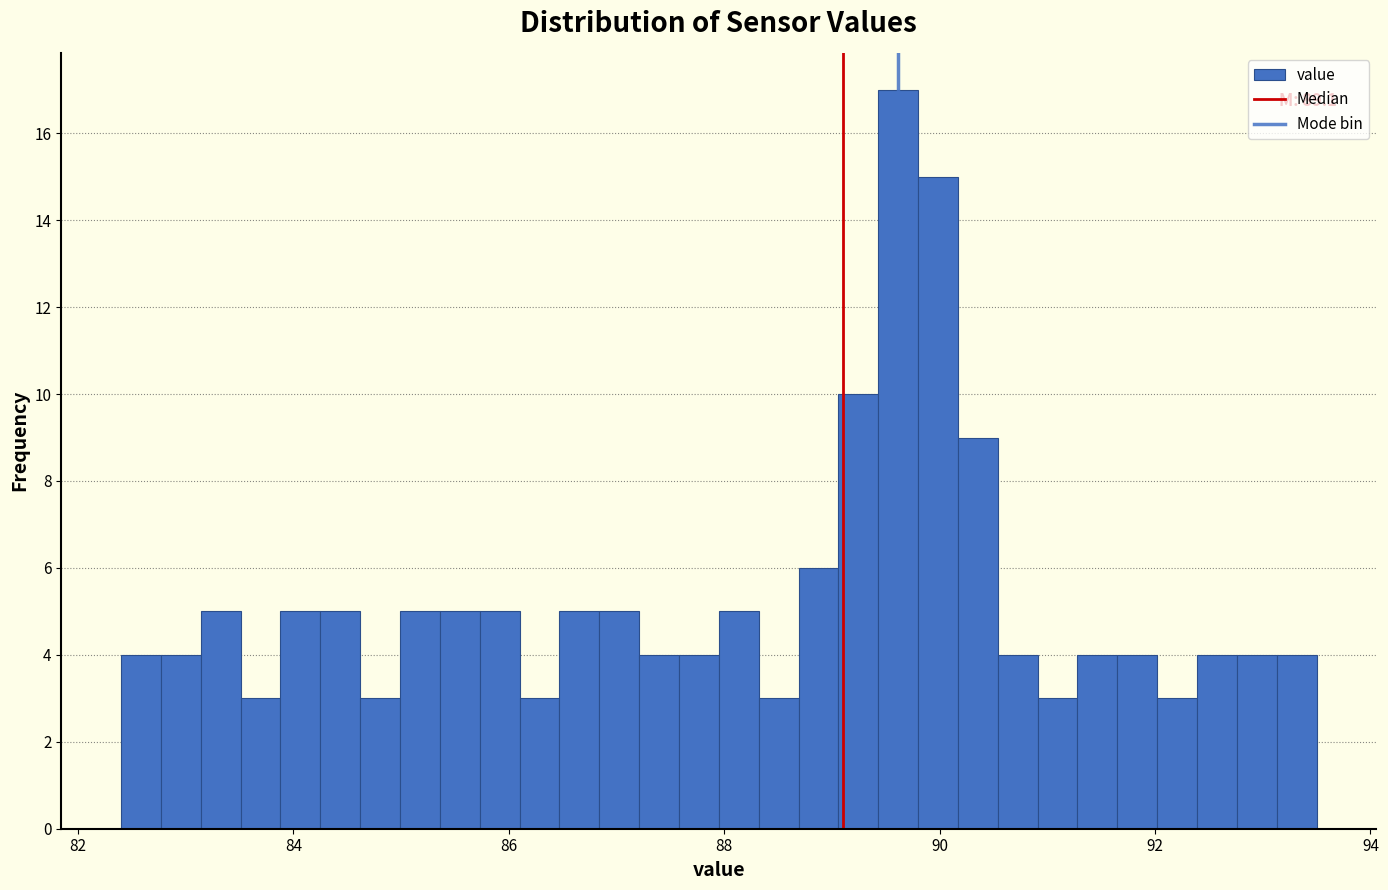

Read against the x-axis, roughly where is the centre of the tallest bar?

89.6